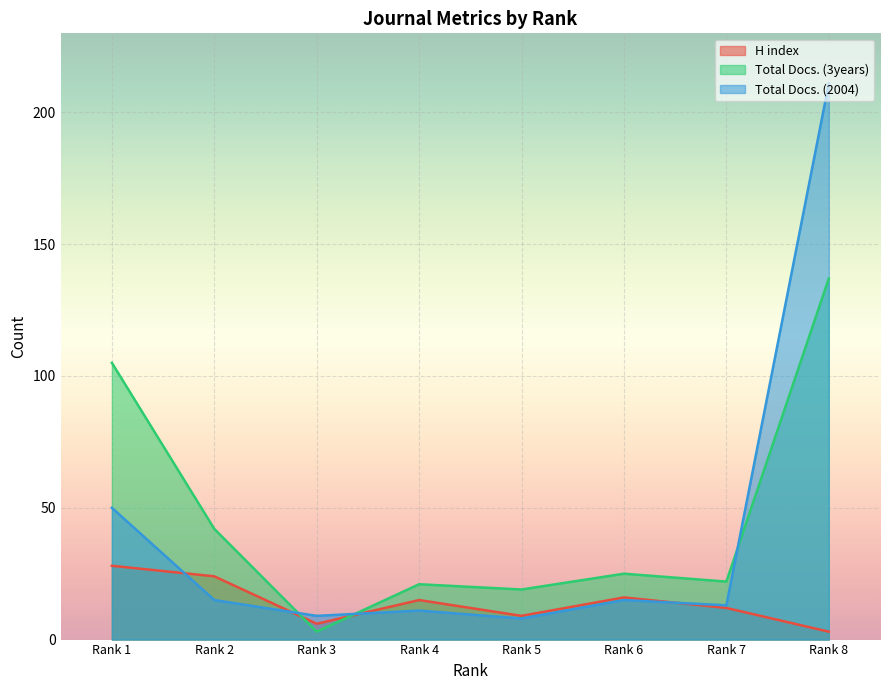

Which series has the widest spread of values?

Total Docs. (2004)